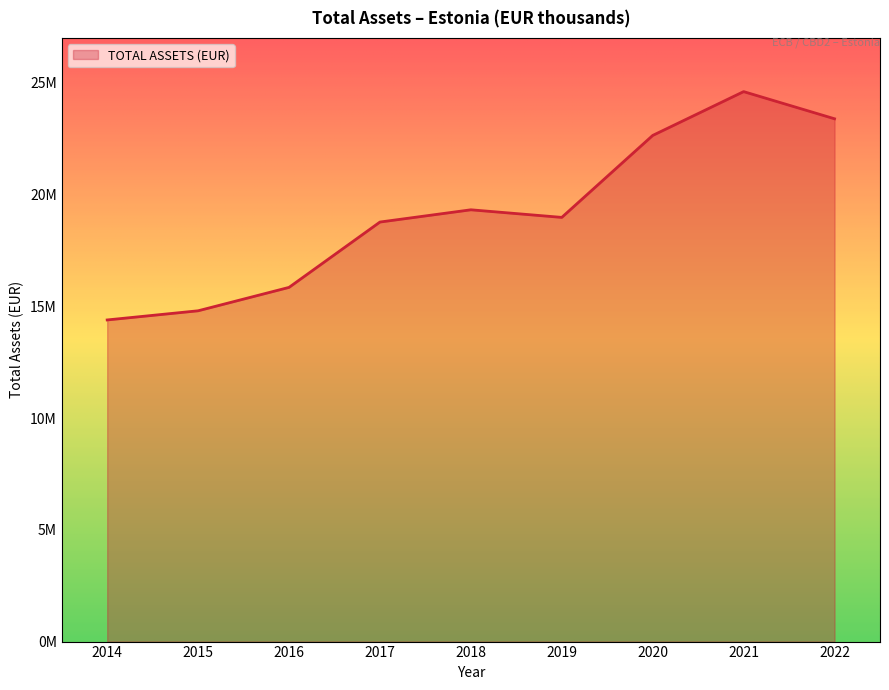

Between 2014 and 2017, which is larger?

2017